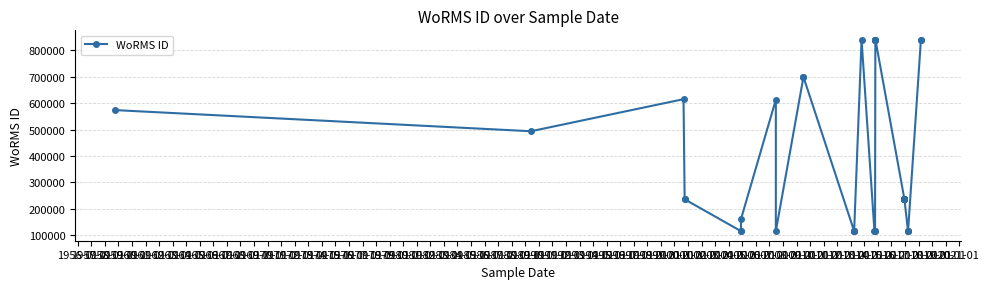

What is the sum of the values at 1966-01 and 1979-01?

935578